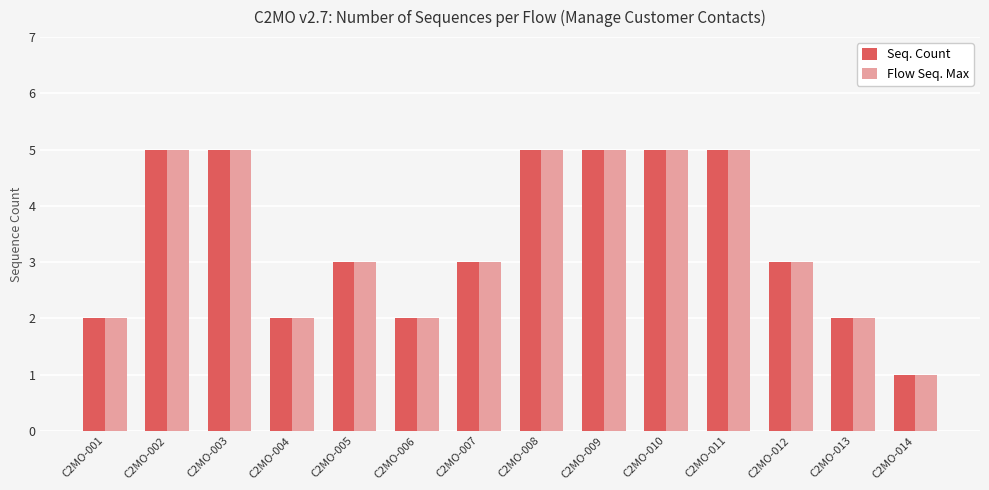

Is it true that Seq. Count equals 2 at C2MO-014?

False